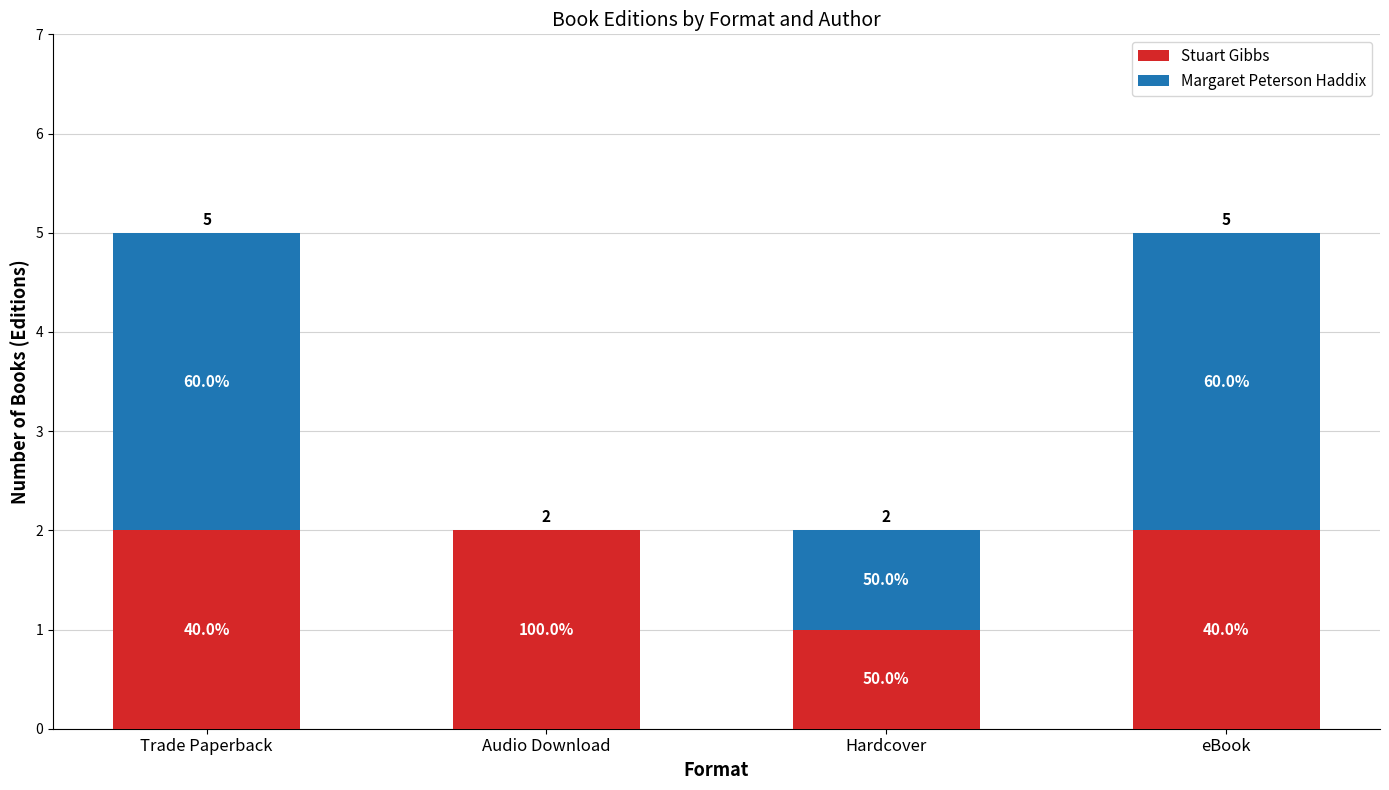

What are all the series names shown in the legend?

Stuart Gibbs, Margaret Peterson Haddix